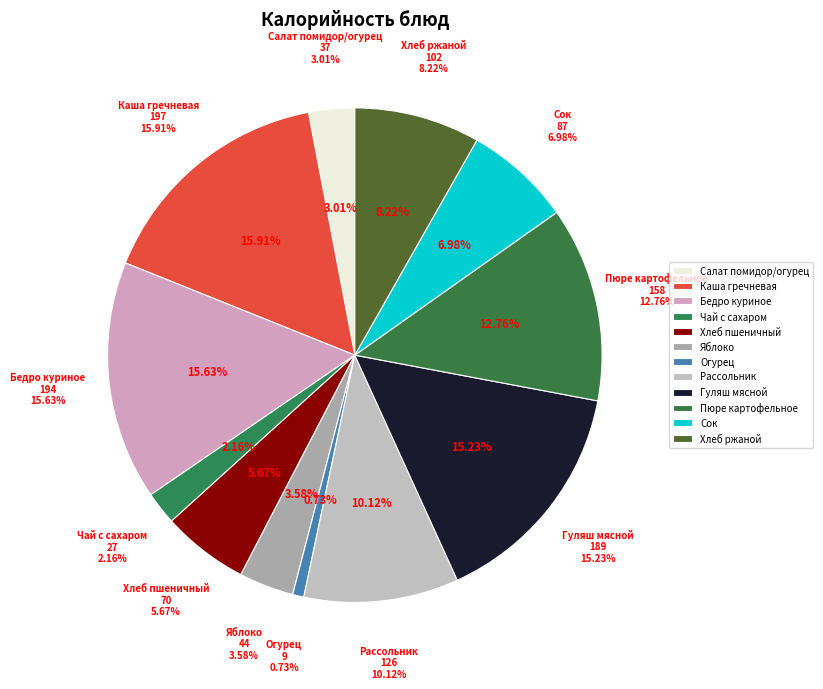

How many segments does this pie chart have?

12